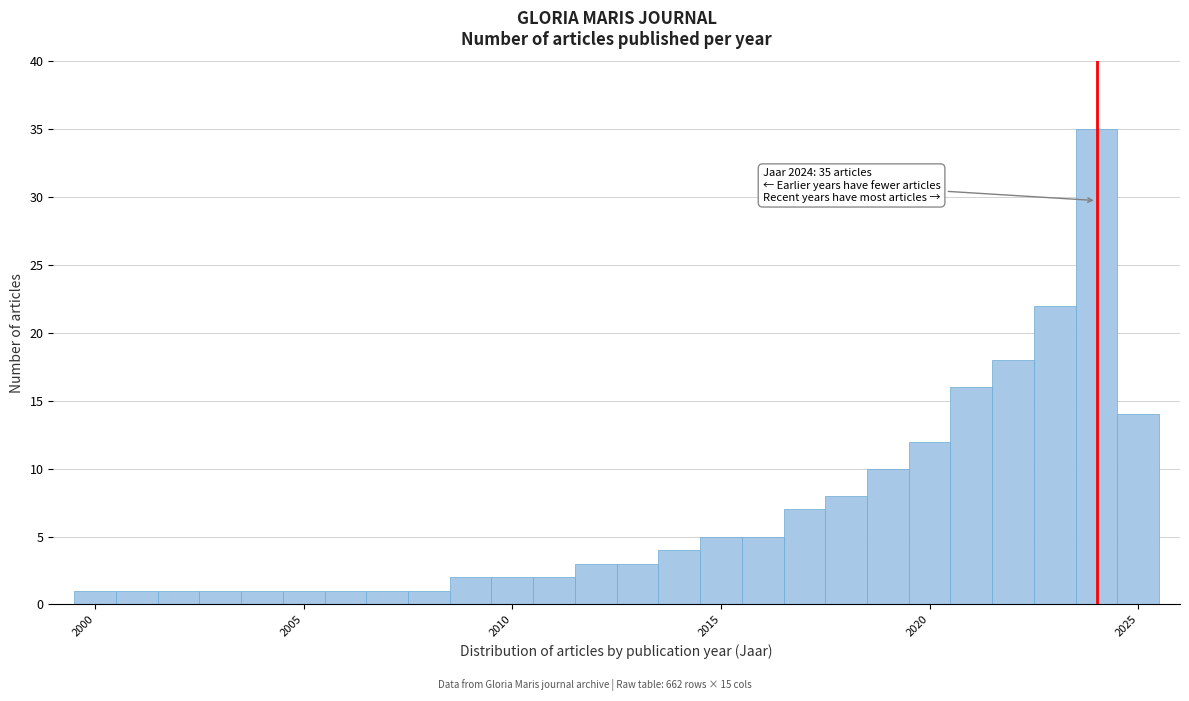

Around what value on the x-axis is the tallest bar? Give the approximate position of its centre, as read against the axis.

2024.0